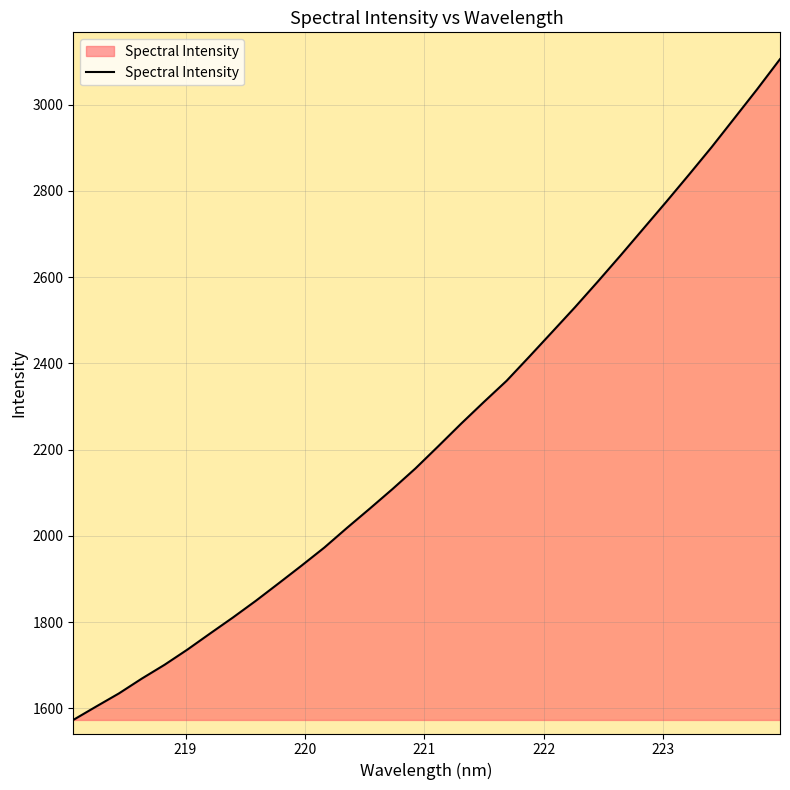

What is the smallest value displayed?

1573.4